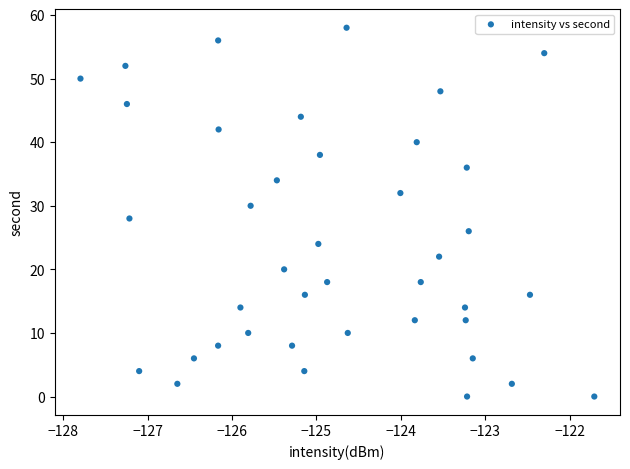

What is the range of Y values (max minus min)?

58